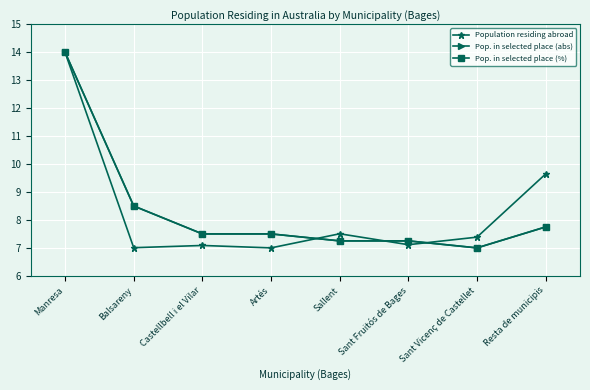

What is the difference between the second highest and second lowest values in the Pop. in selected place (%) series?

1.2